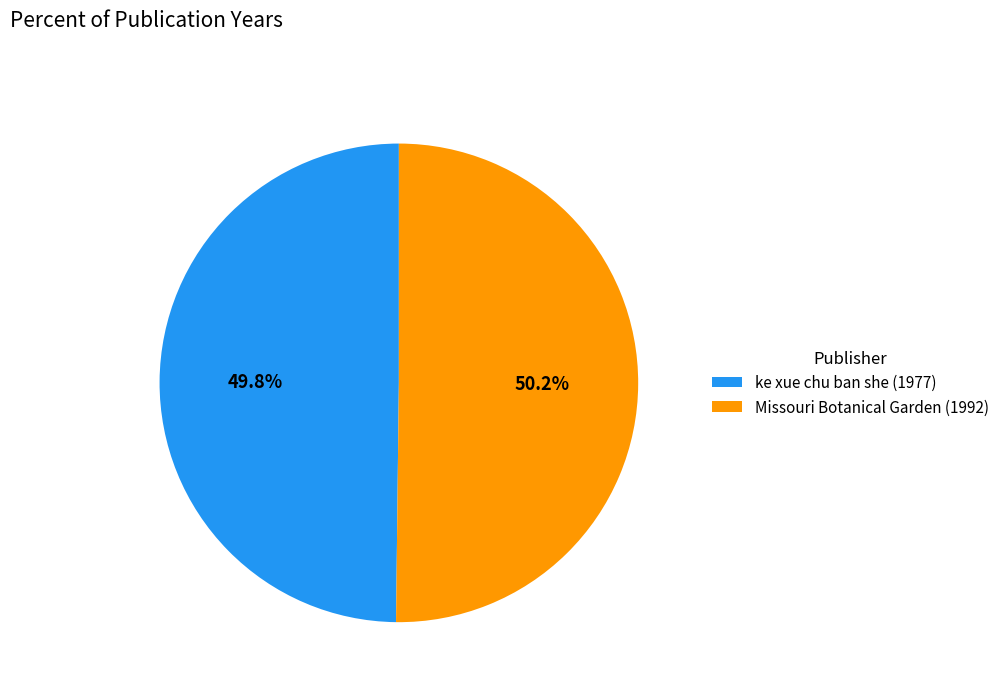

Does any single category account for the majority?

Yes